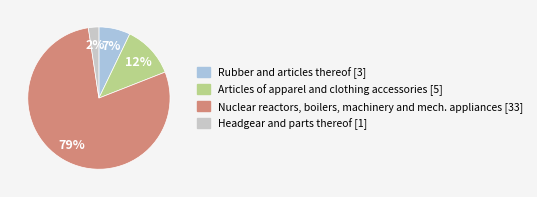

How many slices are in this pie chart?

4